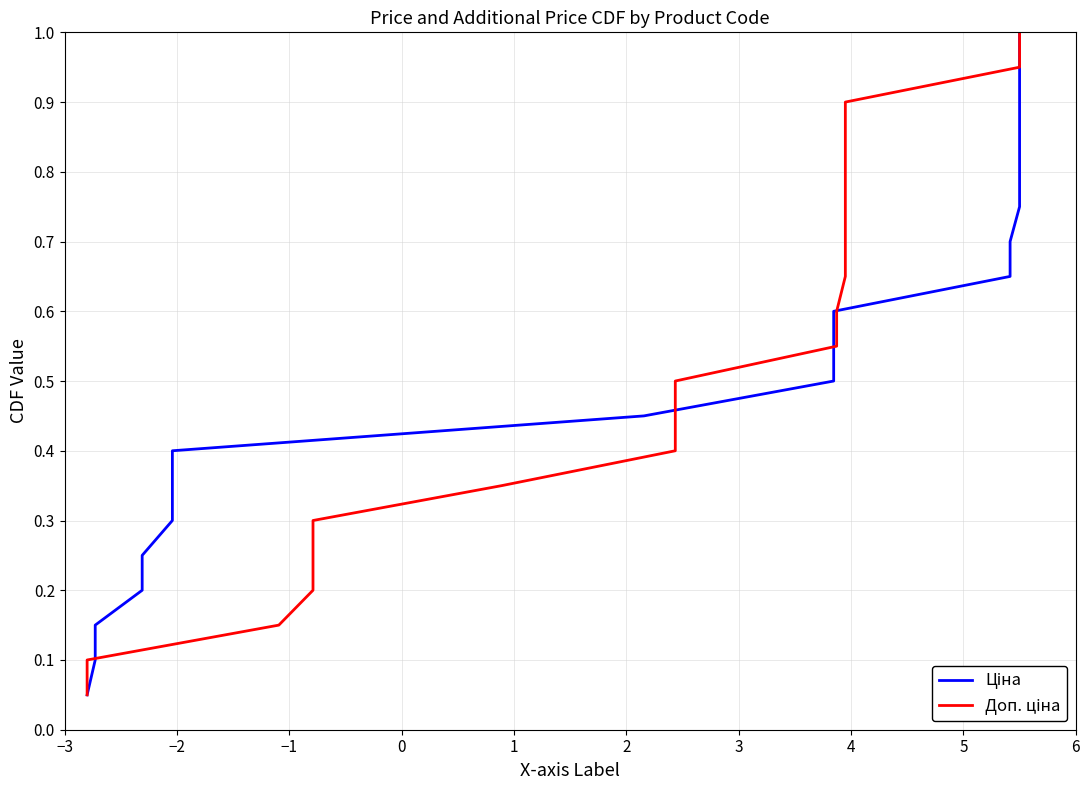

Is it true that Доп. ціна equals 1.0 at 11?

False